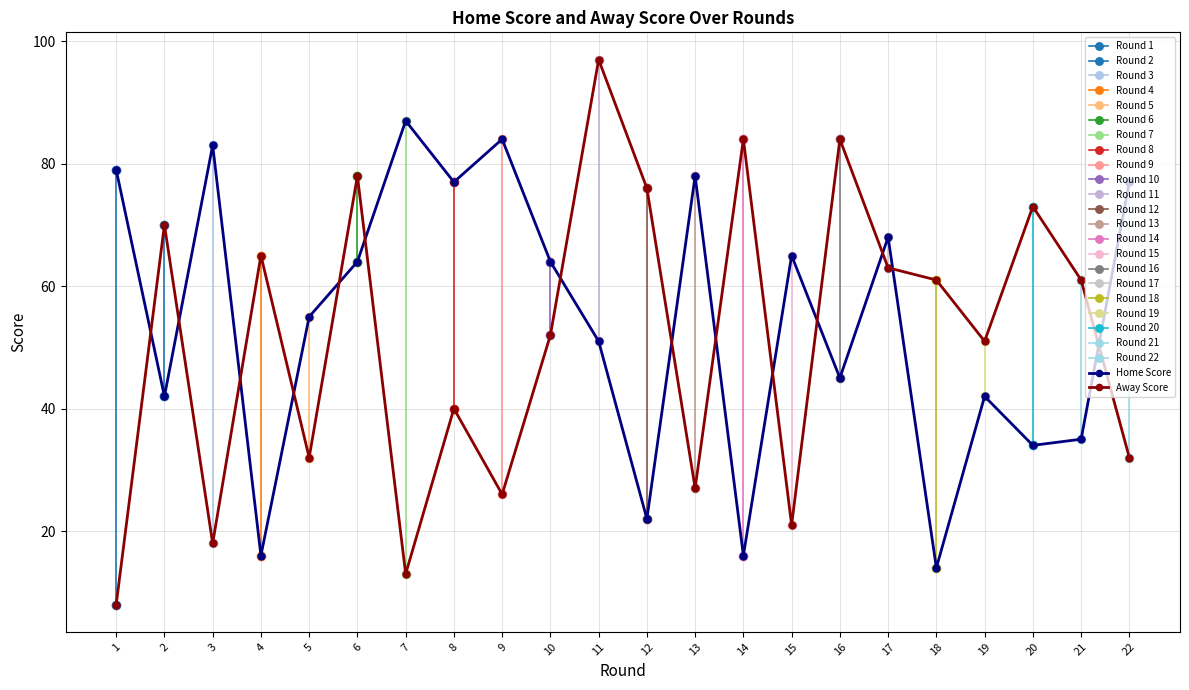

What is the value of the Home Score point at the 19th from the left?

42